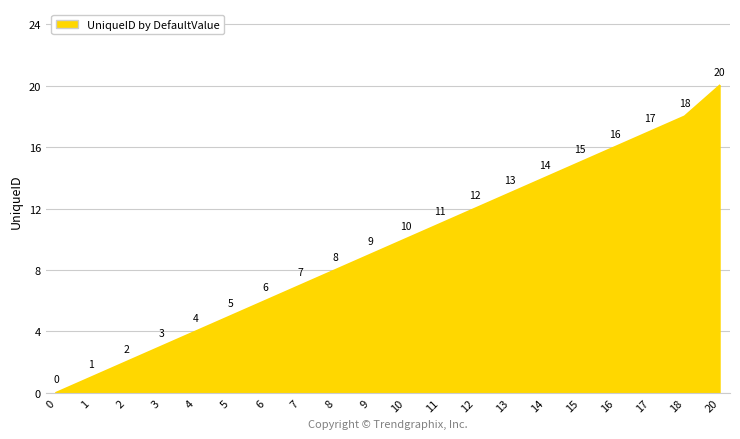

What is the sum of all values?

191